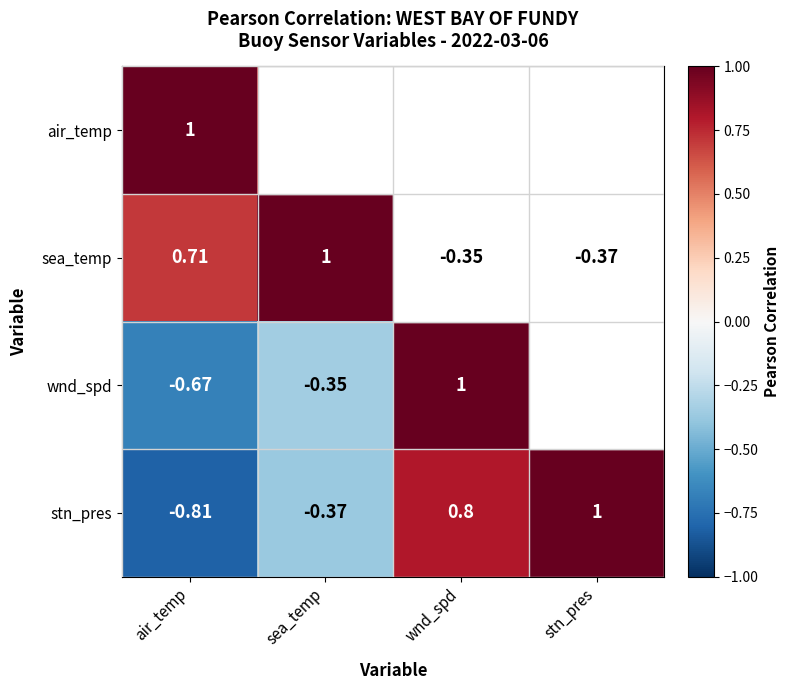

Count the number of categories in the chart.

4